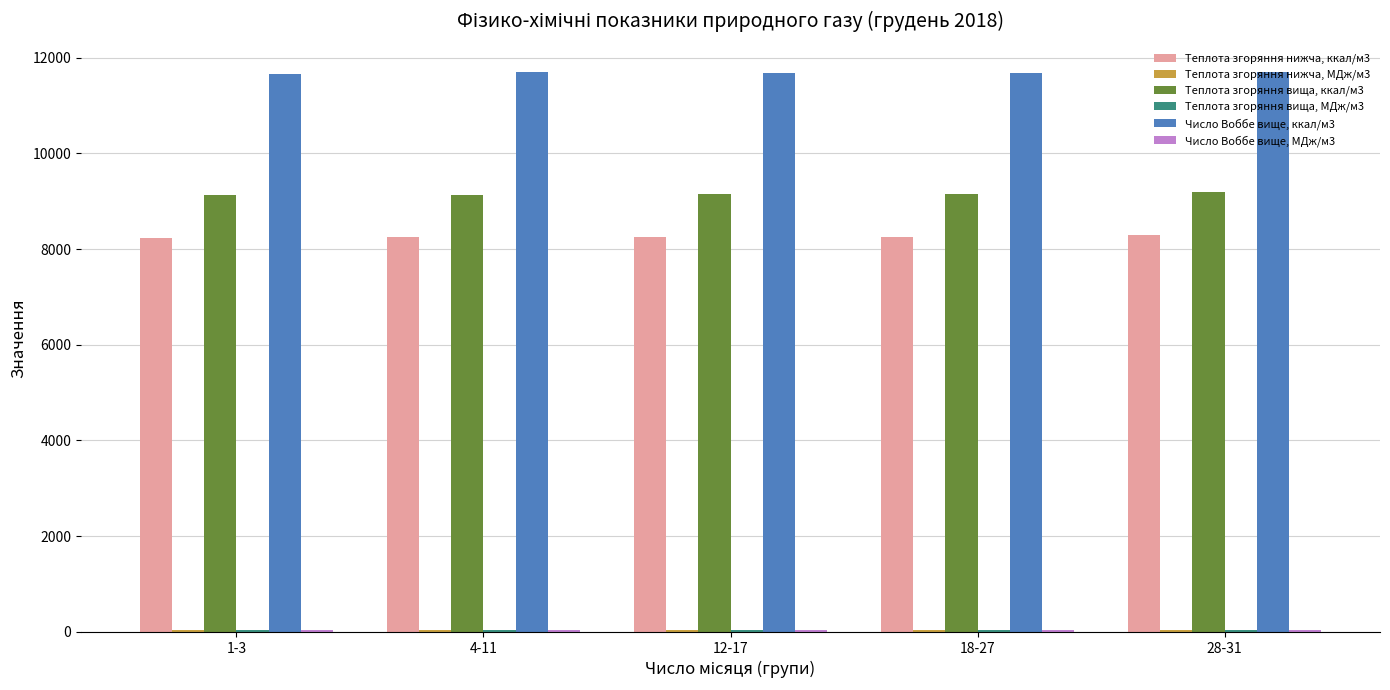

True or false: Теплота згоряння нижча, ккал/м3 has a value of 8256.9 at 12-17.

True